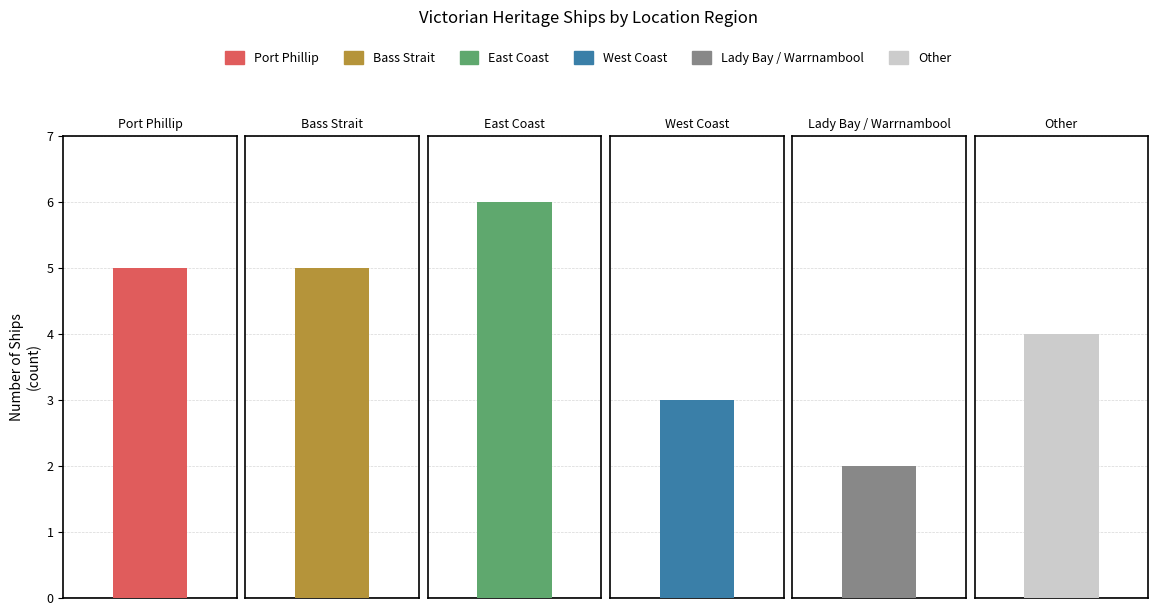

What is the value of the 2nd bar from the left?

5